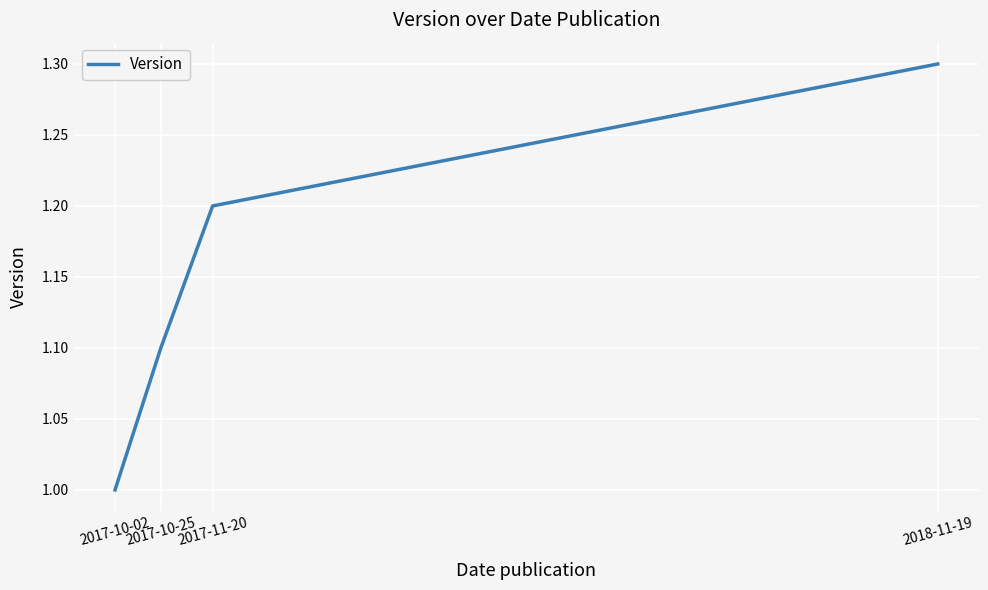

Is this an area chart (filled region under the line)?

No